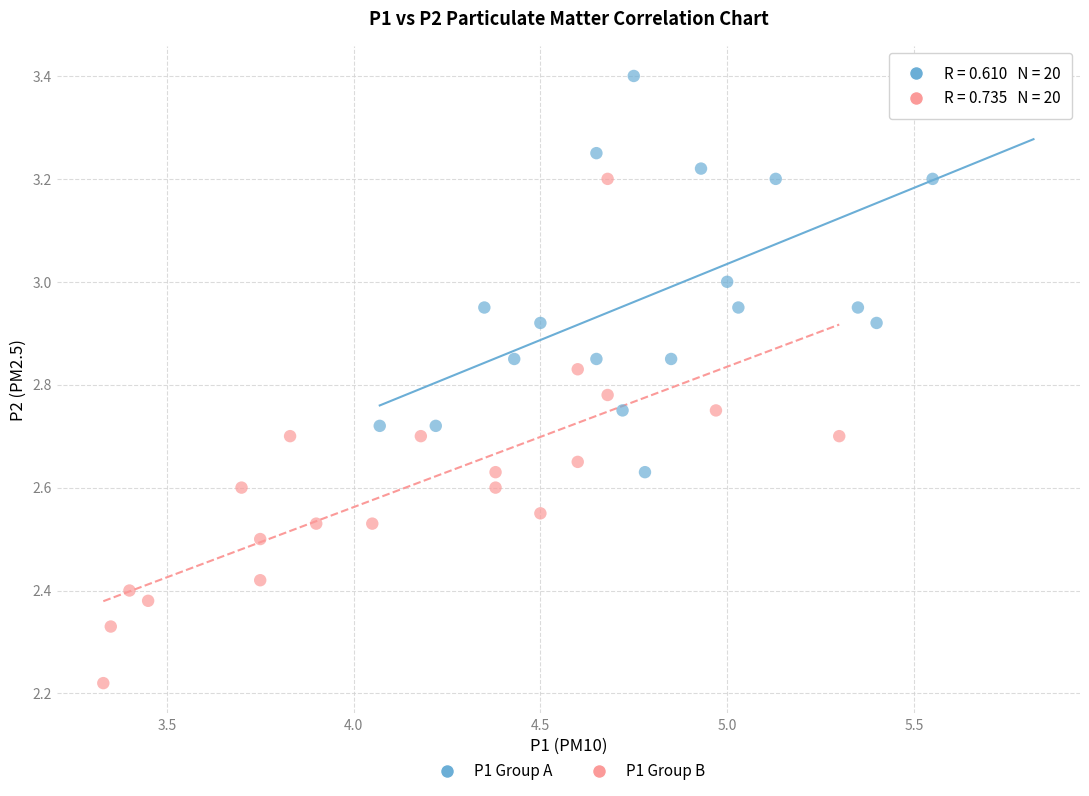

Which series has the largest Y range (max minus min)?

P1 Group B